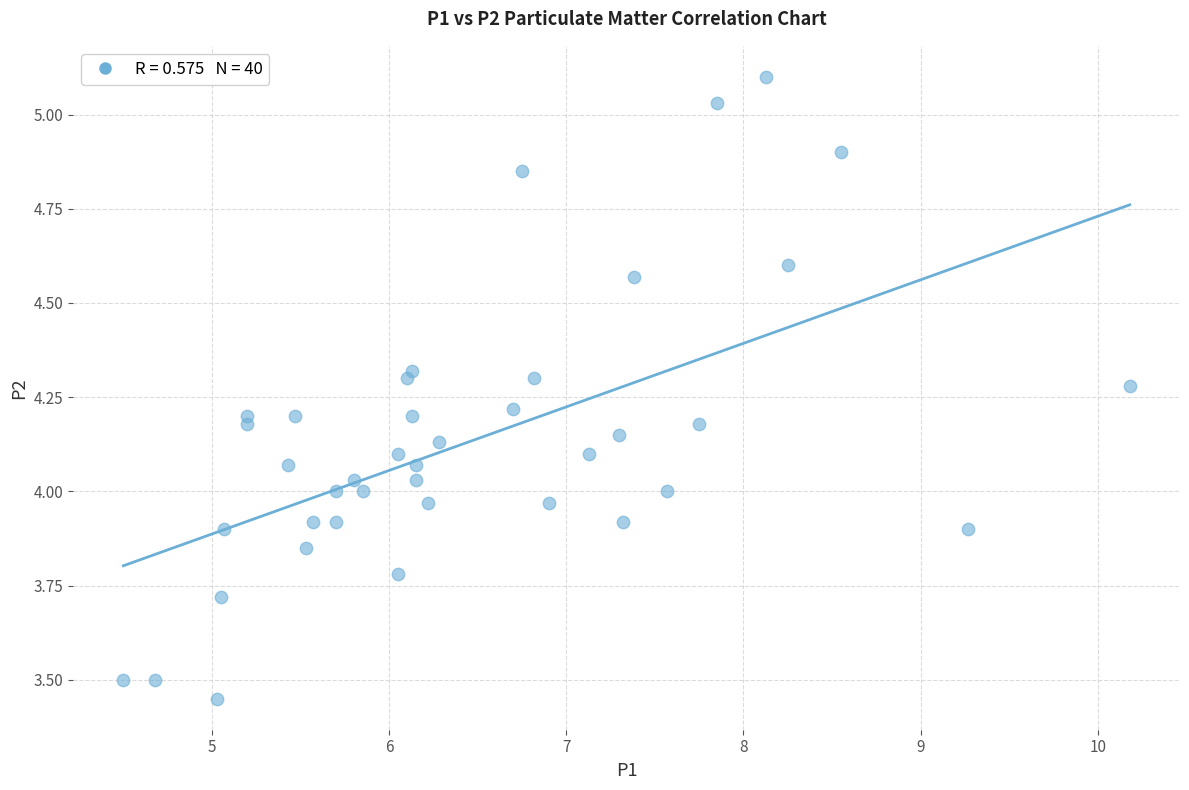

What is the range of X values (max minus min)?

5.7